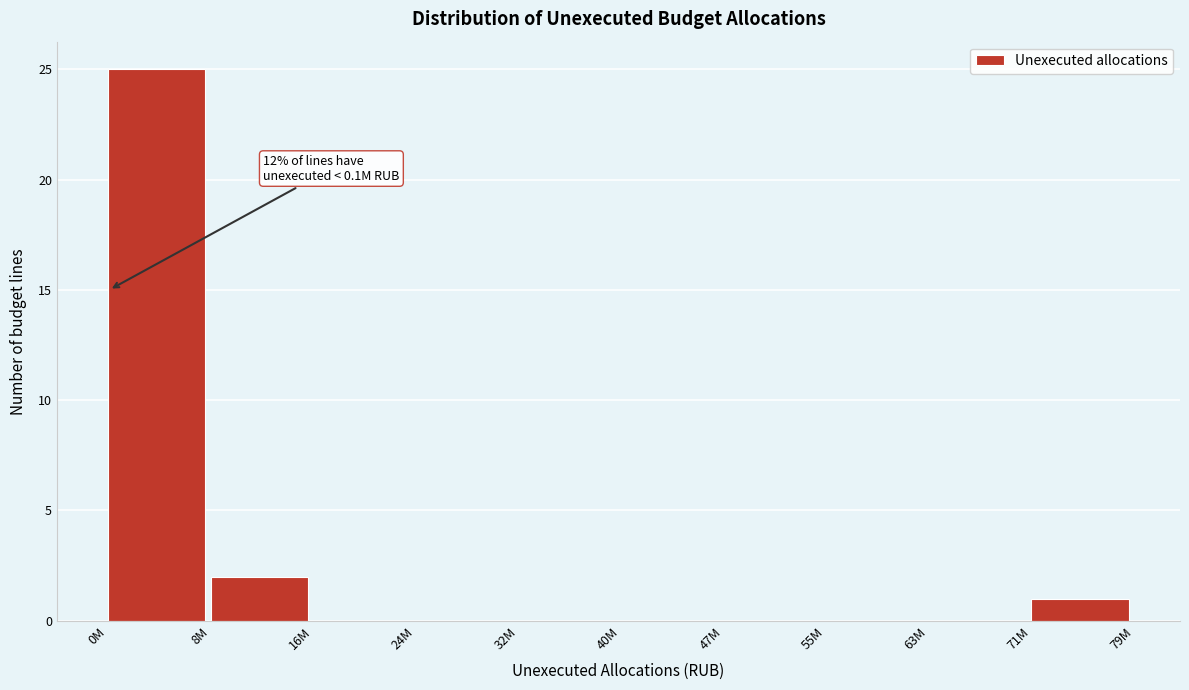

Reading left to right, extract all data points from this chart.

0M=25	8M=2	16M=0	24M=0	32M=0	40M=0	47M=0	55M=0	63M=0	71M=1